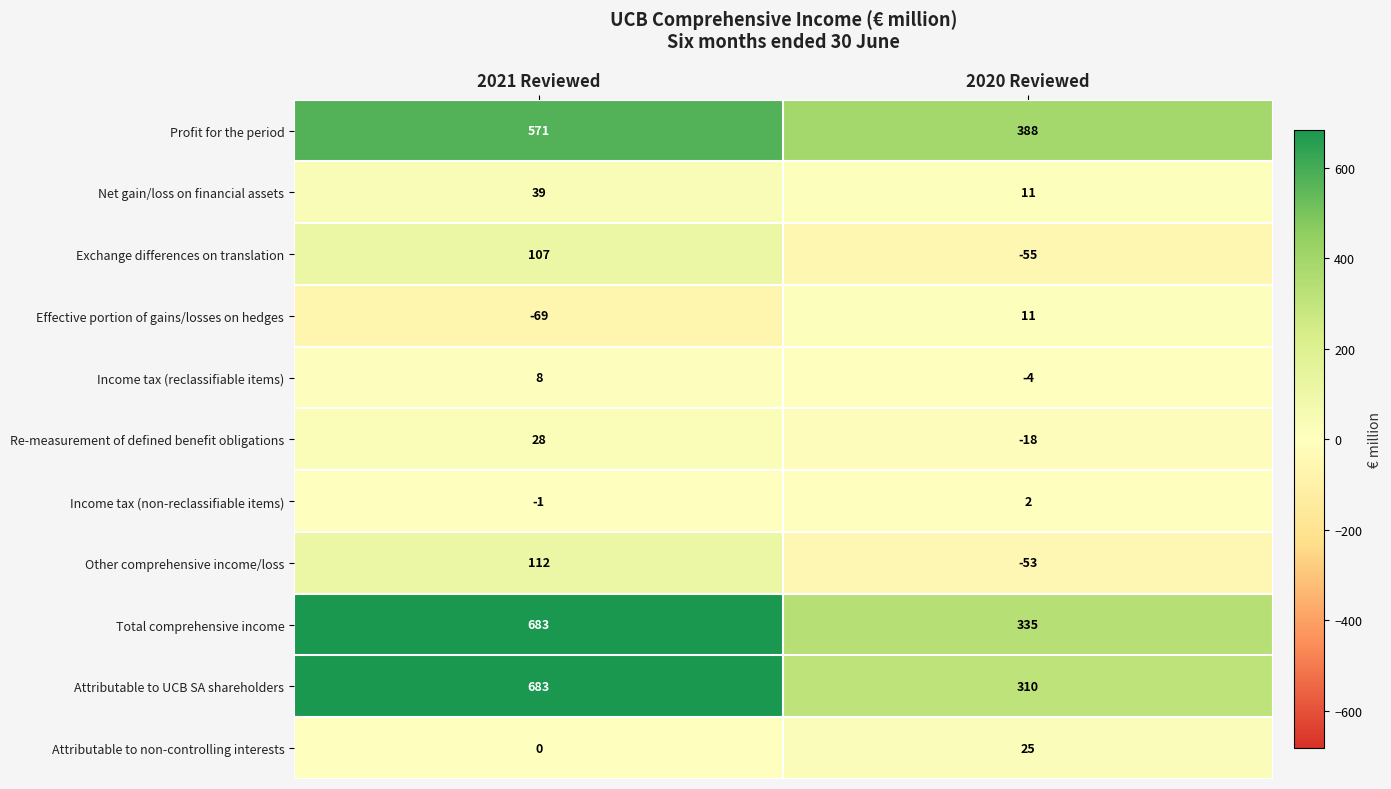

What is the smallest value displayed?

-69